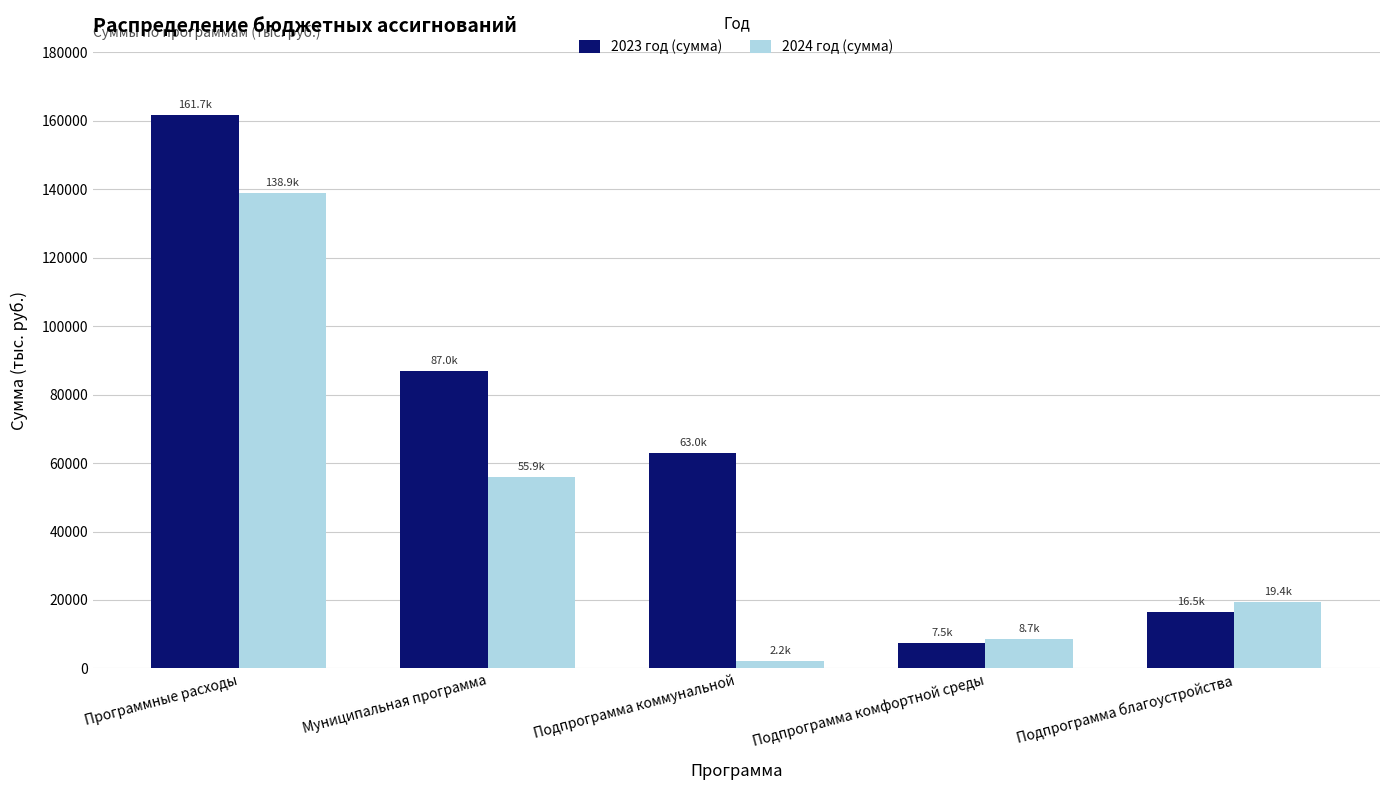

The 2024 год (сумма) series shows 2250.0 at Подпрограмма коммунальной. True or false?

True